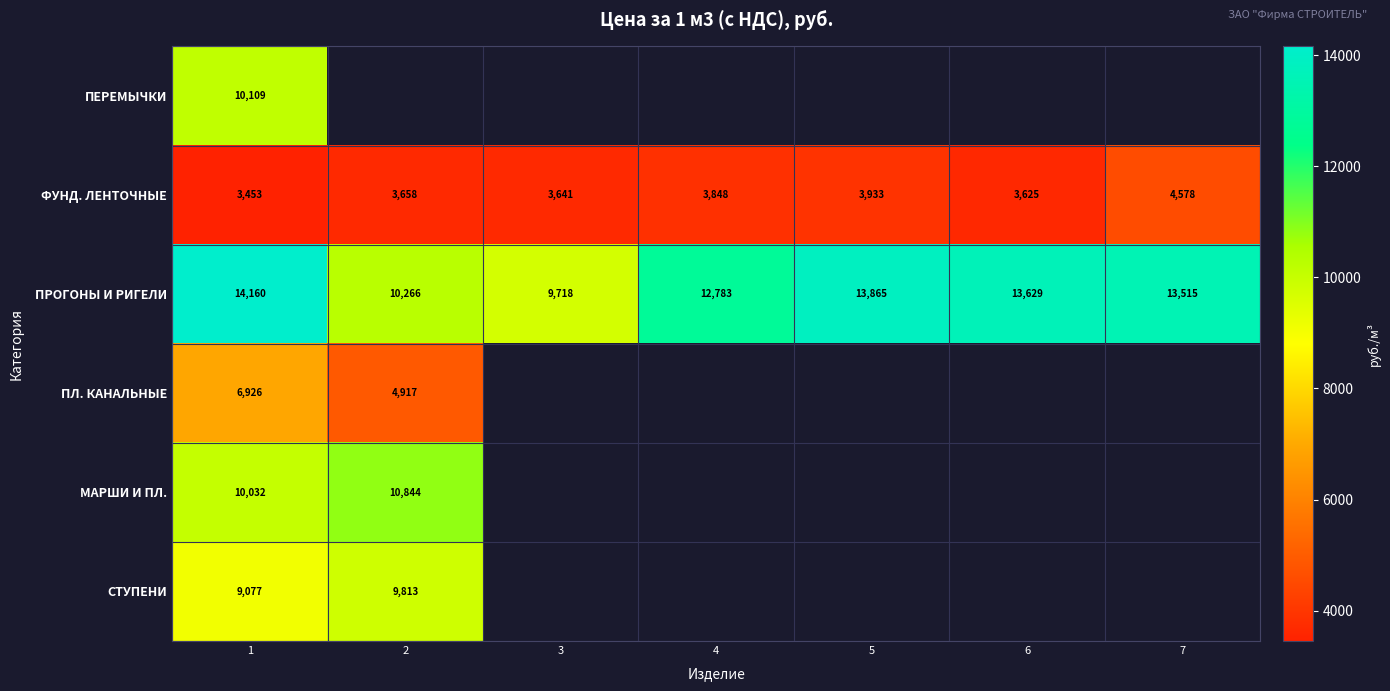

Is the value of ФУНД. ЛЕНТОЧНЫЕ at 6 greater than the value of ПРОГОНЫ И РИГЕЛИ at 1?

No